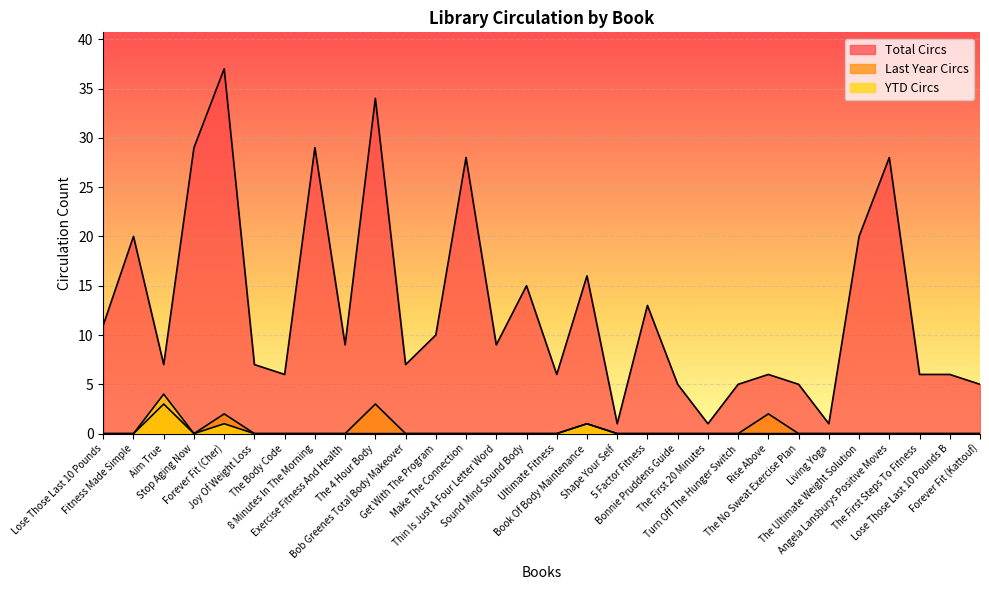

Reading left to right, what are all the values shown in this chart?

Total Circs: Lose Those Last 10 Pounds=11	Fitness Made Simple=20	Aim True=7	Stop Aging Now=29	Forever Fit (Cher)=37	Joy Of Weight Loss=7	The Body Code=6	8 Minutes In The Morning=29	Exercise Fitness And Health=9	The 4 Hour Body=34	Bob Greenes Total Body Makeover=7	Get With The Program=10	Make The Connection=28	Thin Is Just A Four Letter Word=9	Sound Mind Sound Body=15	Ultimate Fitness=6	Book Of Body Maintenance=16	Shape Your Self=1	5 Factor Fitness=13	Bonnie Pruddens Guide=5	The First 20 Minutes=1	Turn Off The Hunger Switch=5	Rise Above=6	The No Sweat Exercise Plan=5	Living Yoga=1	The Ultimate Weight Solution=20	Angela Lansburys Positive Moves=28	The First Steps To Fitness=6	Lose Those Last 10 Pounds B=6	Forever Fit (Kattouf)=5
Last Year Circs: Lose Those Last 10 Pounds=0	Fitness Made Simple=0	Aim True=3	Stop Aging Now=0	Forever Fit (Cher)=2	Joy Of Weight Loss=0	The Body Code=0	8 Minutes In The Morning=0	Exercise Fitness And Health=0	The 4 Hour Body=3	Bob Greenes Total Body Makeover=0	Get With The Program=0	Make The Connection=0	Thin Is Just A Four Letter Word=0	Sound Mind Sound Body=0	Ultimate Fitness=0	Book Of Body Maintenance=1	Shape Your Self=0	5 Factor Fitness=0	Bonnie Pruddens Guide=0	The First 20 Minutes=0	Turn Off The Hunger Switch=0	Rise Above=2	The No Sweat Exercise Plan=0	Living Yoga=0	The Ultimate Weight Solution=0	Angela Lansburys Positive Moves=0	The First Steps To Fitness=0	Lose Those Last 10 Pounds B=0	Forever Fit (Kattouf)=0
YTD Circs: Lose Those Last 10 Pounds=0	Fitness Made Simple=0	Aim True=4	Stop Aging Now=0	Forever Fit (Cher)=1	Joy Of Weight Loss=0	The Body Code=0	8 Minutes In The Morning=0	Exercise Fitness And Health=0	The 4 Hour Body=0	Bob Greenes Total Body Makeover=0	Get With The Program=0	Make The Connection=0	Thin Is Just A Four Letter Word=0	Sound Mind Sound Body=0	Ultimate Fitness=0	Book Of Body Maintenance=1	Shape Your Self=0	5 Factor Fitness=0	Bonnie Pruddens Guide=0	The First 20 Minutes=0	Turn Off The Hunger Switch=0	Rise Above=0	The No Sweat Exercise Plan=0	Living Yoga=0	The Ultimate Weight Solution=0	Angela Lansburys Positive Moves=0	The First Steps To Fitness=0	Lose Those Last 10 Pounds B=0	Forever Fit (Kattouf)=0